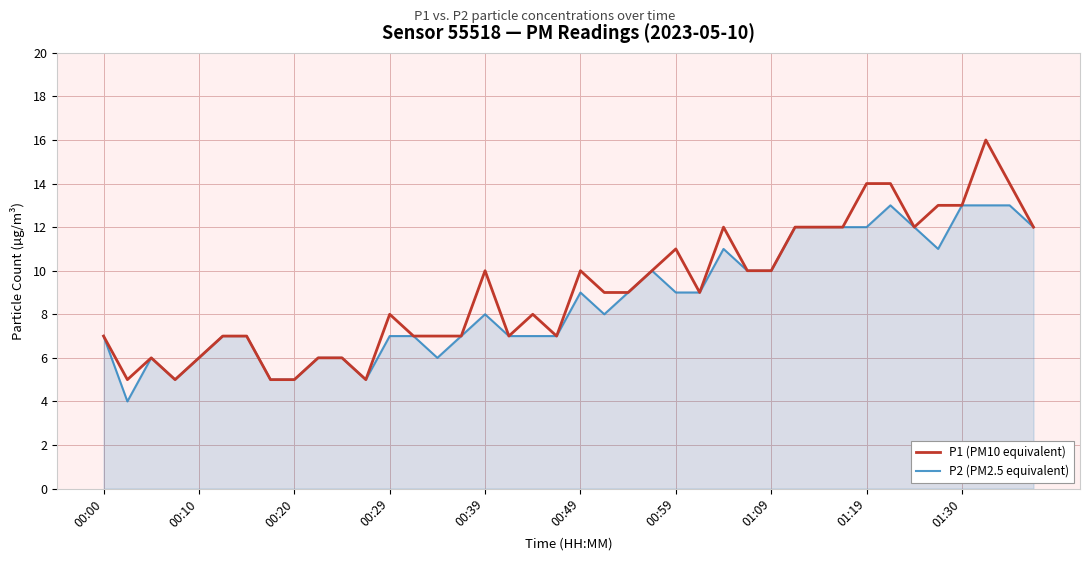

Which series has the widest spread of values?

P1 (PM10 equivalent)